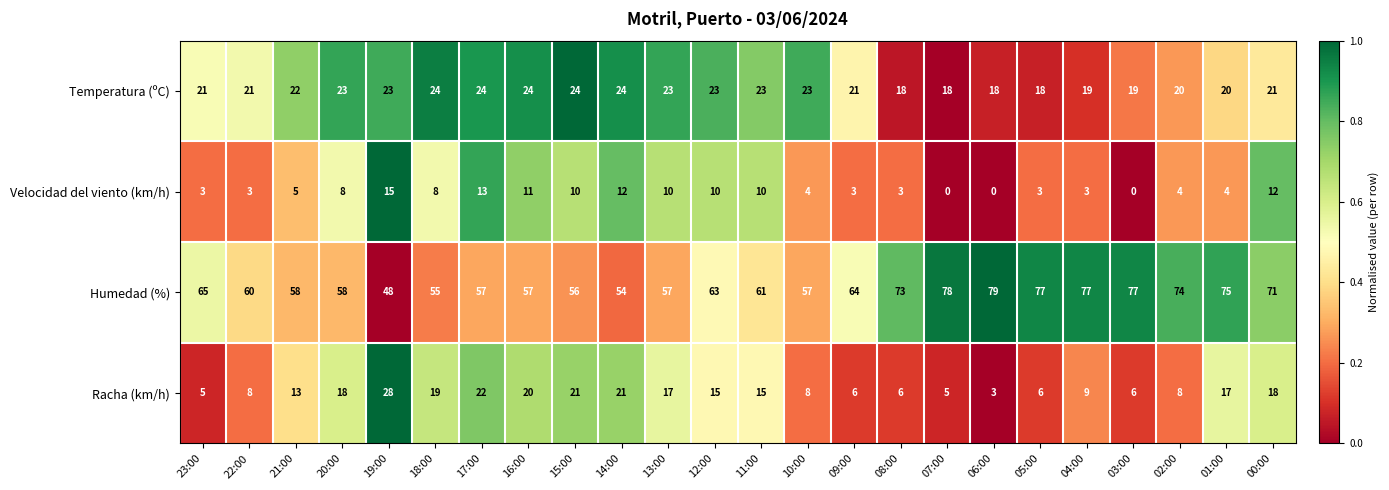

What is the sum of all Temperatura (ºC) values?

514